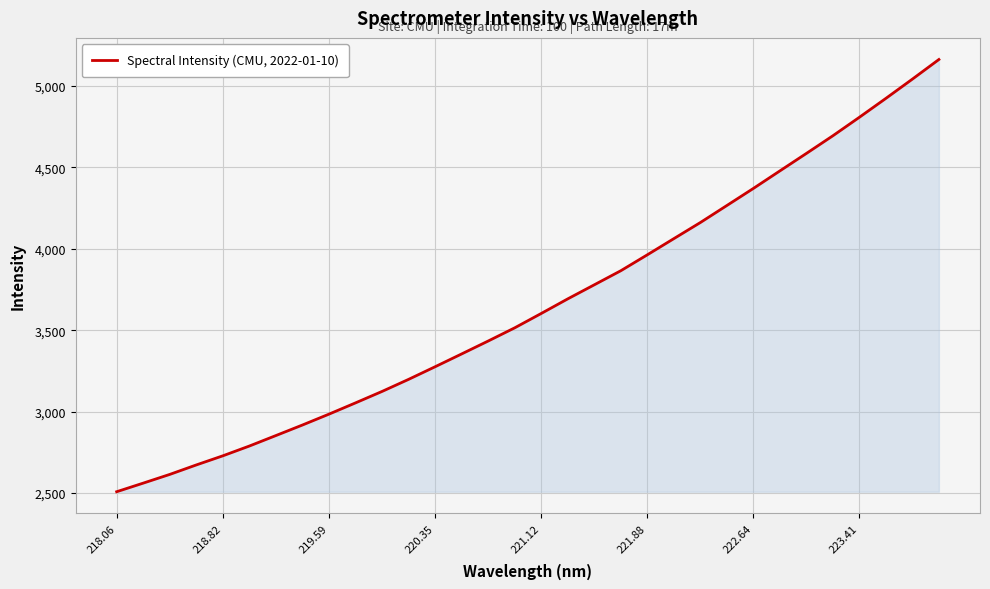

What is the minimum value shown in the chart?

2508.5